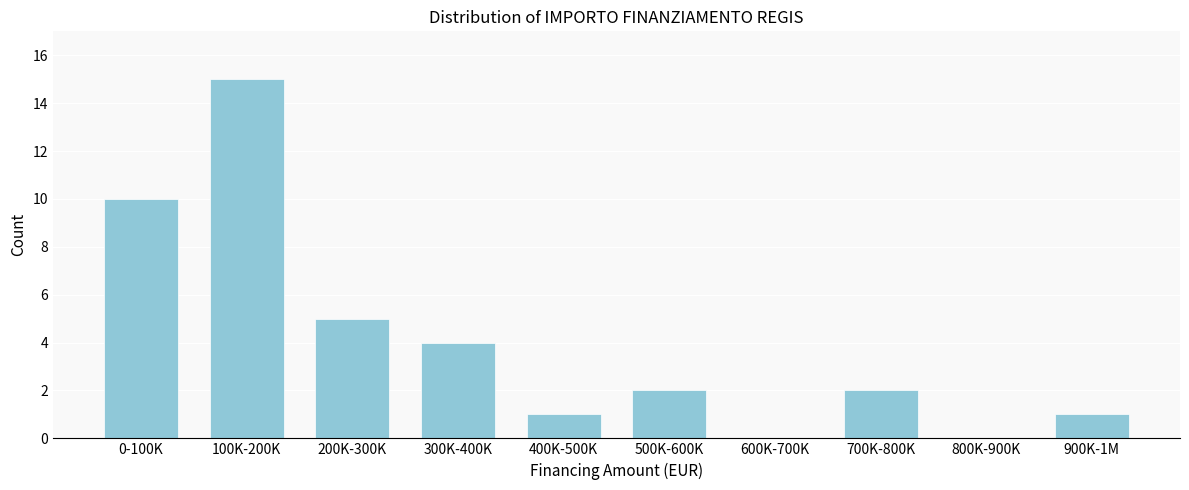

Reading left to right, transcribe all the data shown in this chart.

0-100K=10	100K-200K=15	200K-300K=5	300K-400K=4	400K-500K=1	500K-600K=2	600K-700K=0	700K-800K=2	800K-900K=0	900K-1M=1